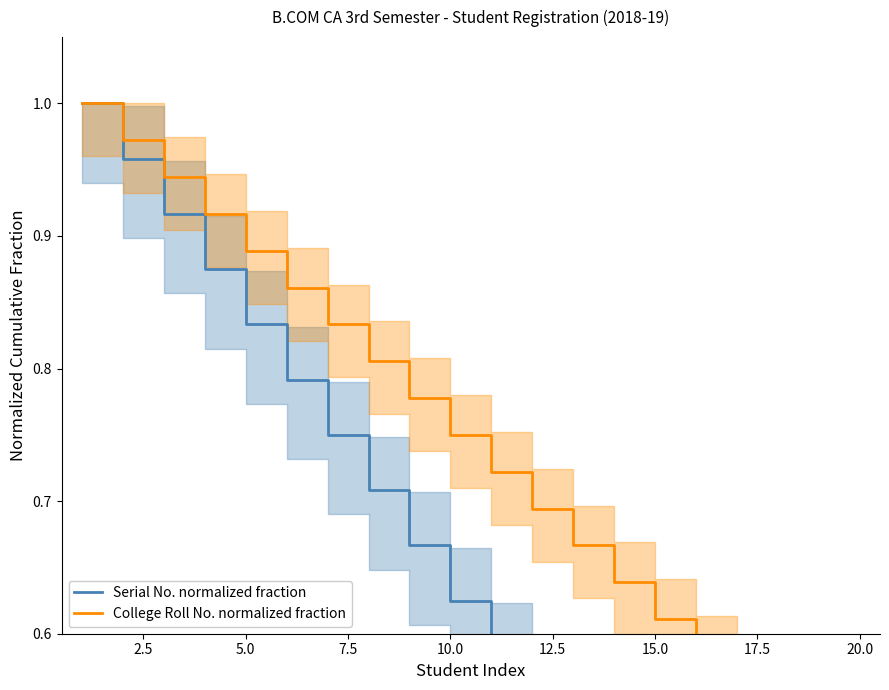

What is the spread (max minus min) of values at 5.0?

0.1